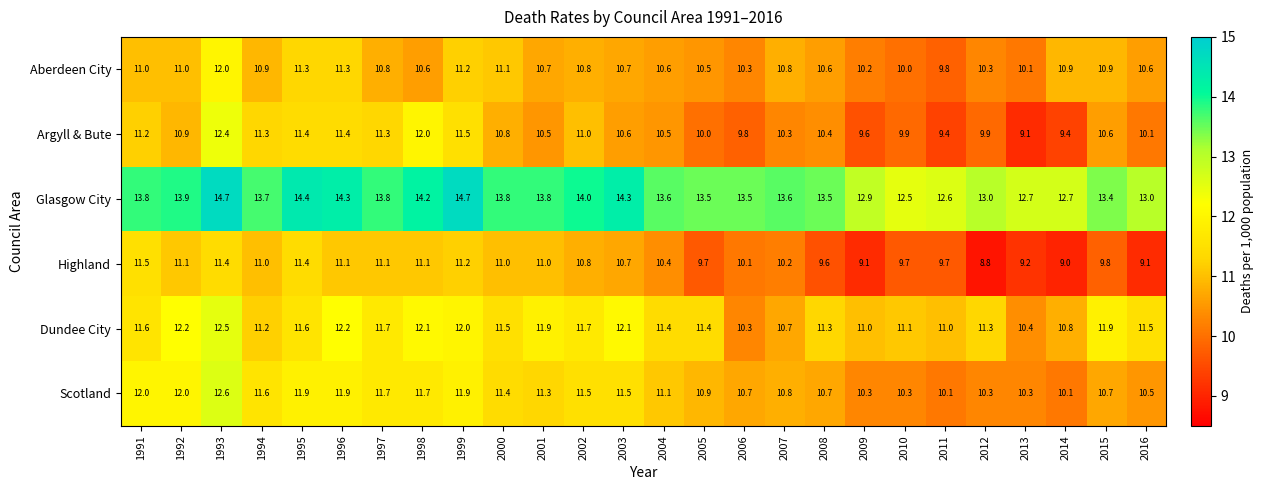

How many distinct data groups are displayed?

6